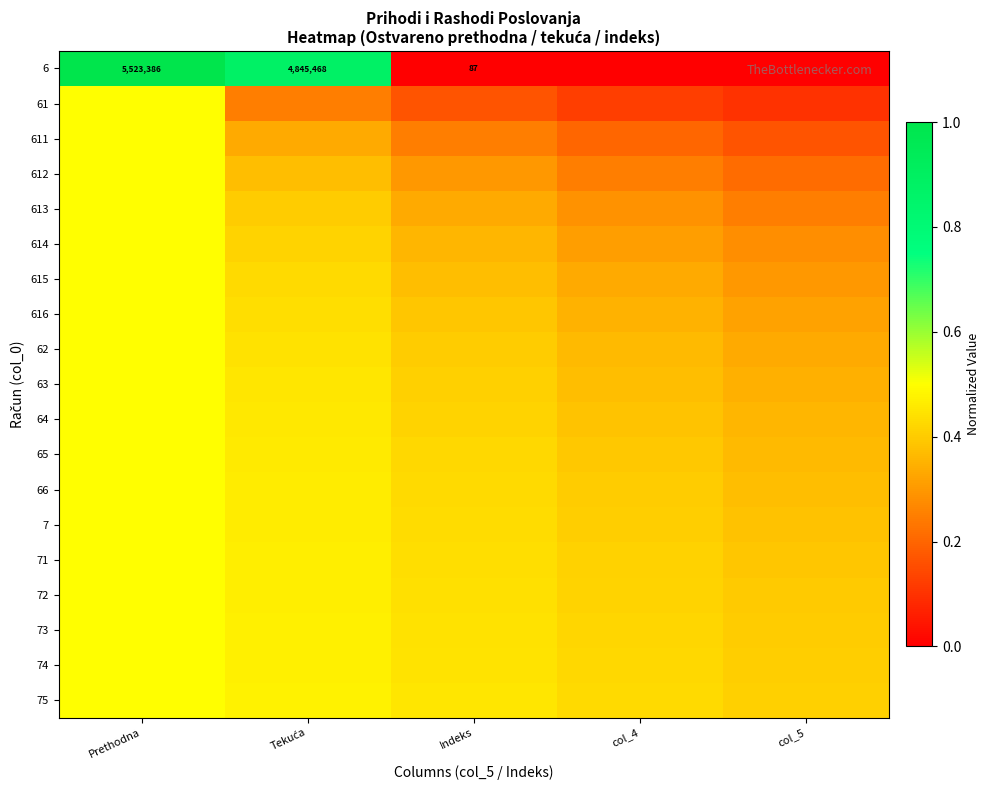

What is the difference between the 62 values at col_5 and Tekuća?

0.1